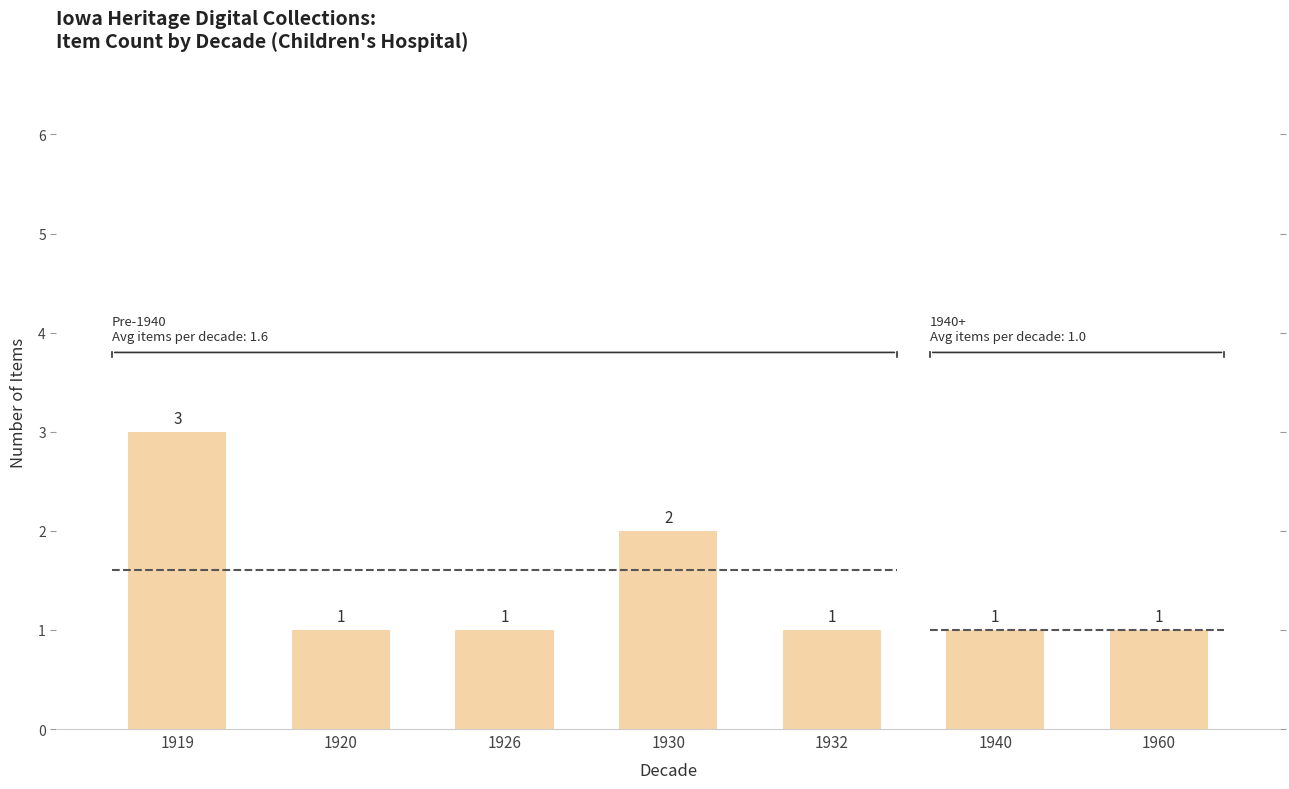

Count the number of data series in this chart.

1